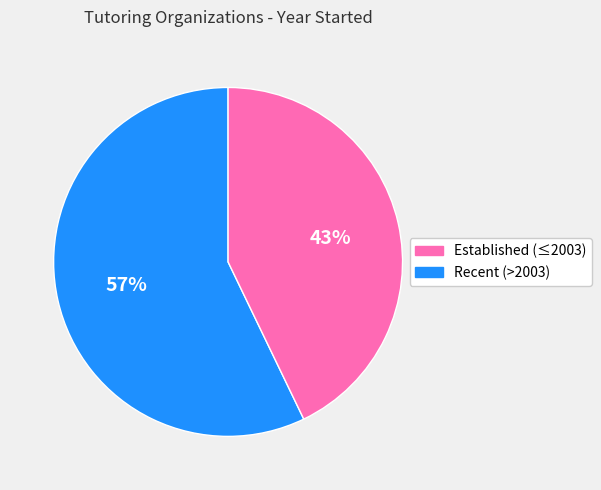

To the nearest percent, what is the average slice percentage?

50%